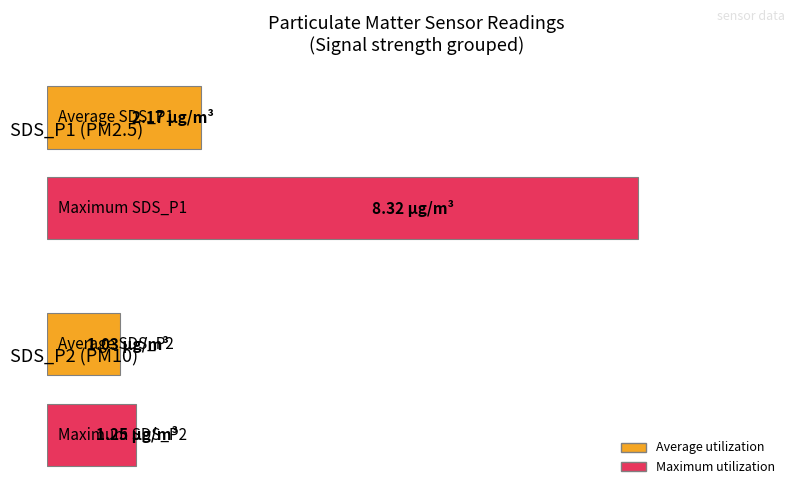

Does the chart contain any negative values?

No